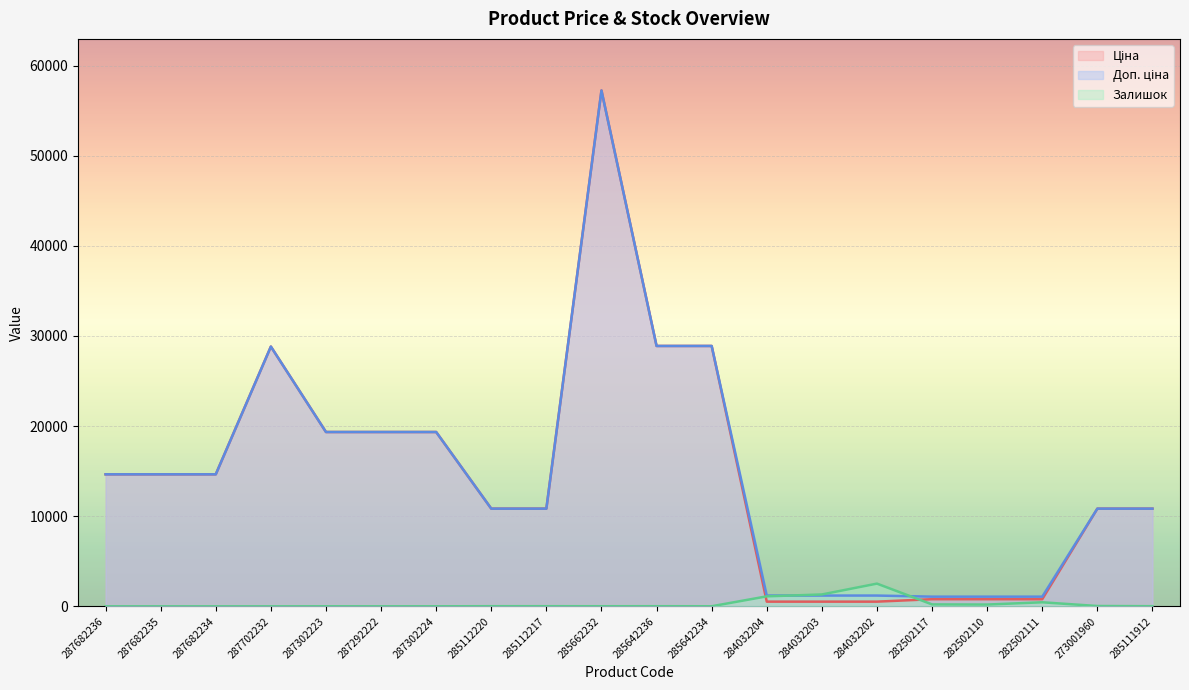

True or false: Ціна and Доп. ціна intersect in this chart.

False